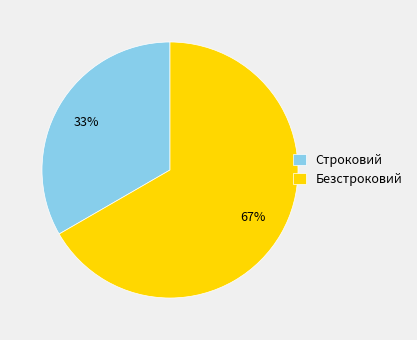

Is there any slice that represents more than half of the pie?

Yes